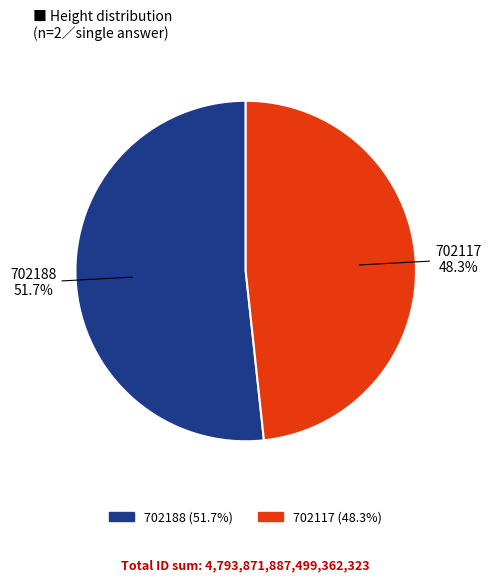

To the nearest percent, what is the combined percentage of 702117 and 702188?

100%